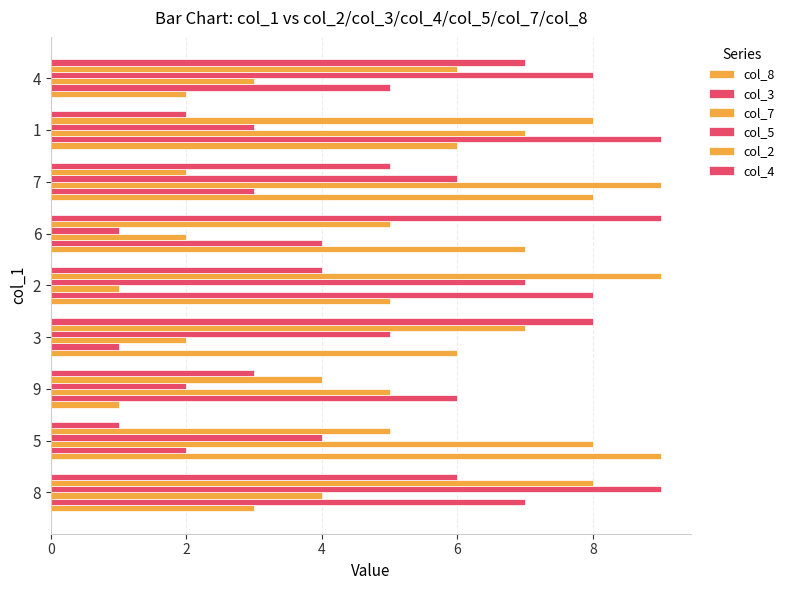

How many distinct data groups are displayed?

6